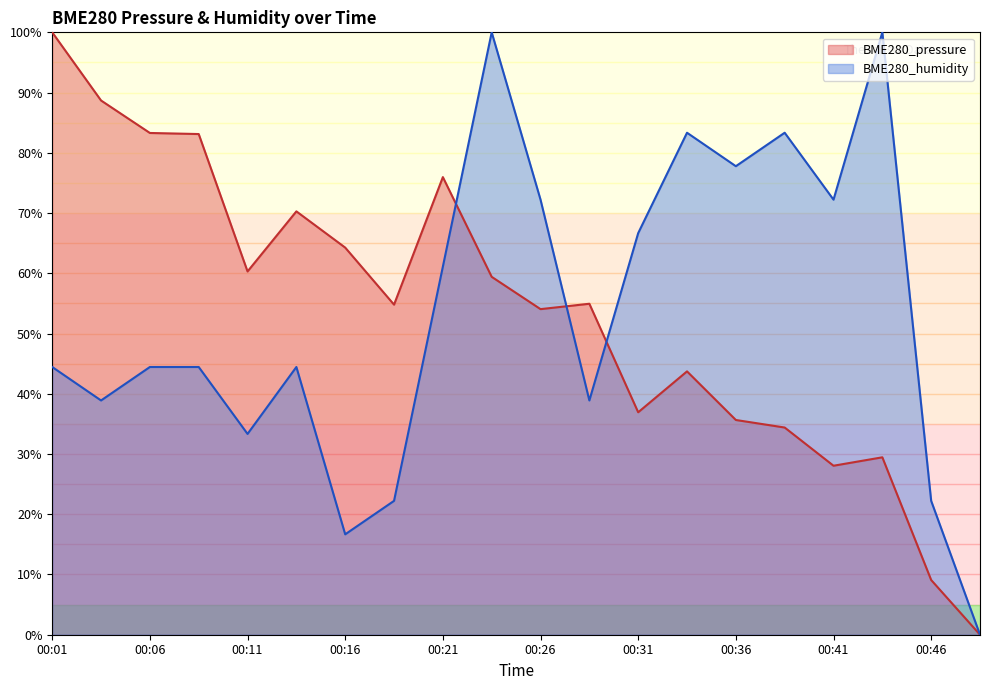

How many lines are shown in the chart?

2